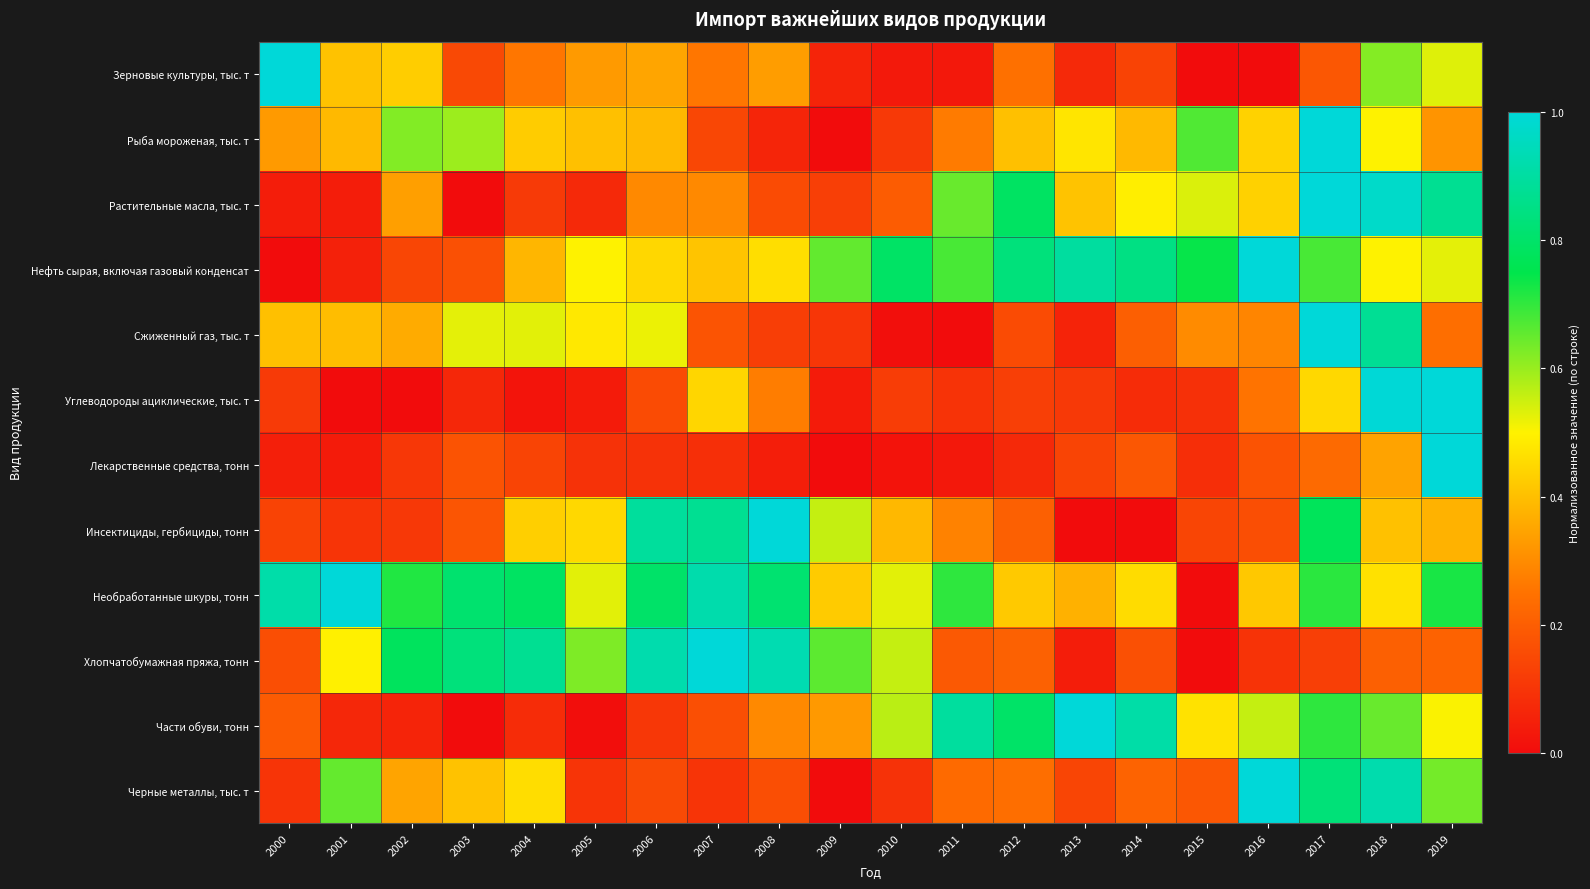

At 2016, list the series in order from largest to smallest.

Нефть сырая, включая газовый конденсат, Черные металлы, тыс. т, Части обуви, тонн, Рыба мороженая, тыс. т, Растительные масла, тыс. т, Необработанные шкуры, тонн, Сжиженный газ, тыс. т, Углеводороды ациклические, тыс. т, Лекарственные средства, тонн, Инсектициды, гербициды, тонн, Хлопчатобумажная пряжа, тонн, Зерновые культуры, тыс. т